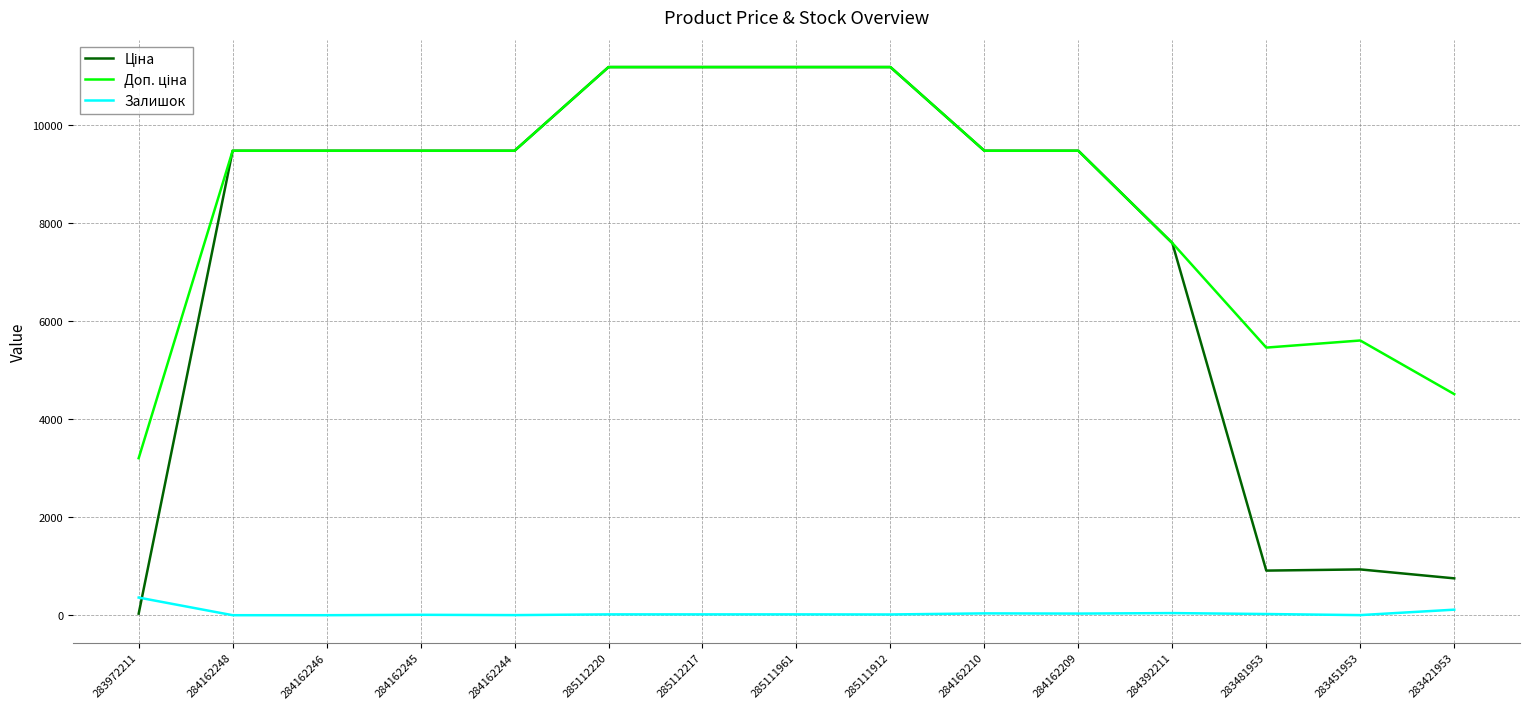

What is the total value across all series at 284162246?

18960.1